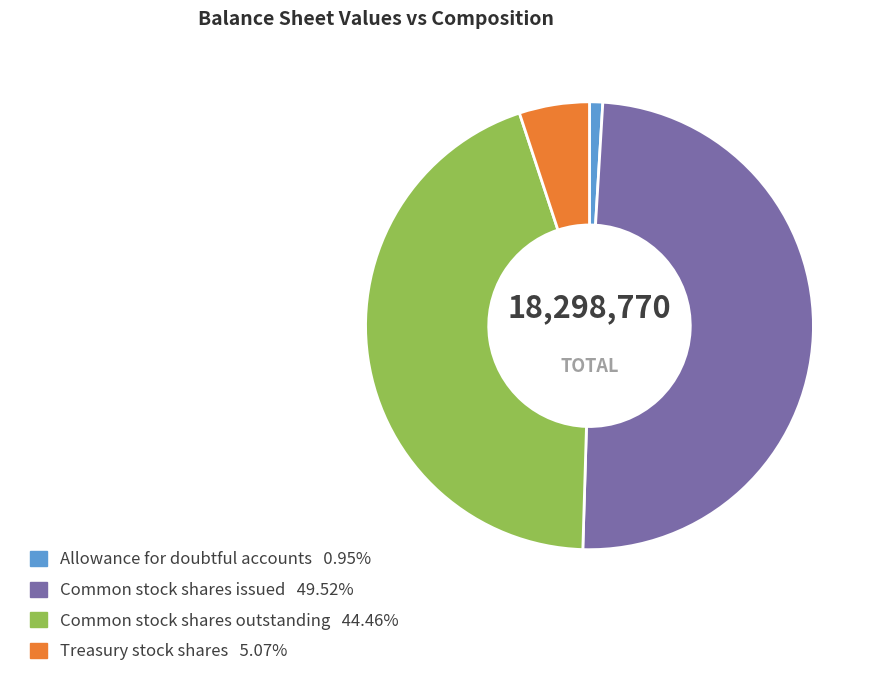

What is the smallest slice in the pie chart?

Allowance for doubtful accounts